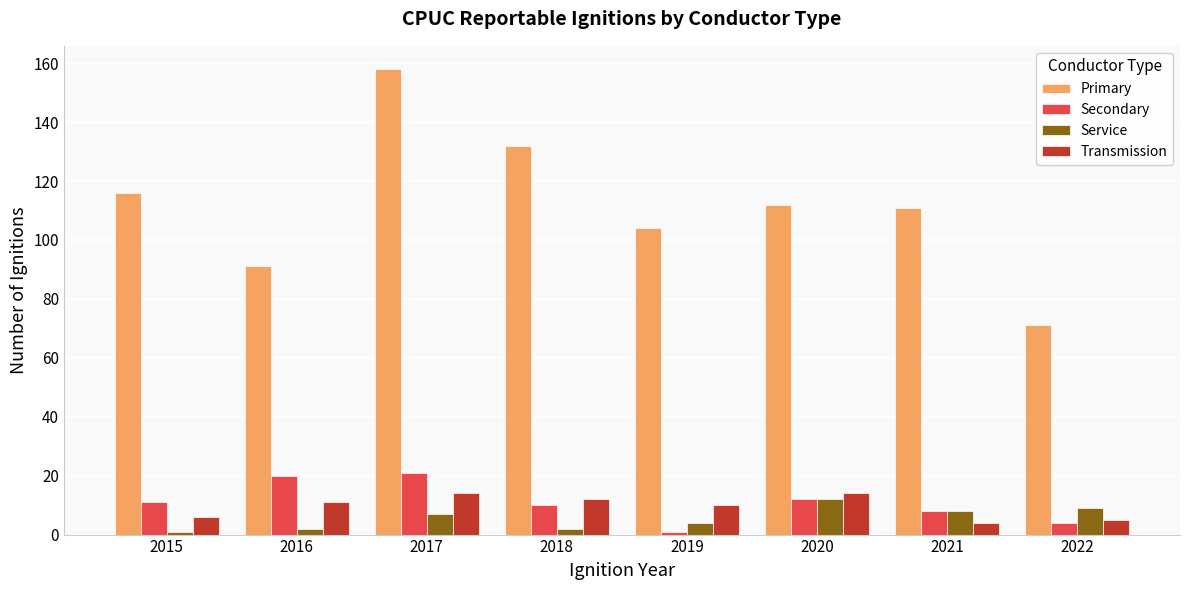

What is the difference between the second highest and second lowest values in the Transmission series?

9